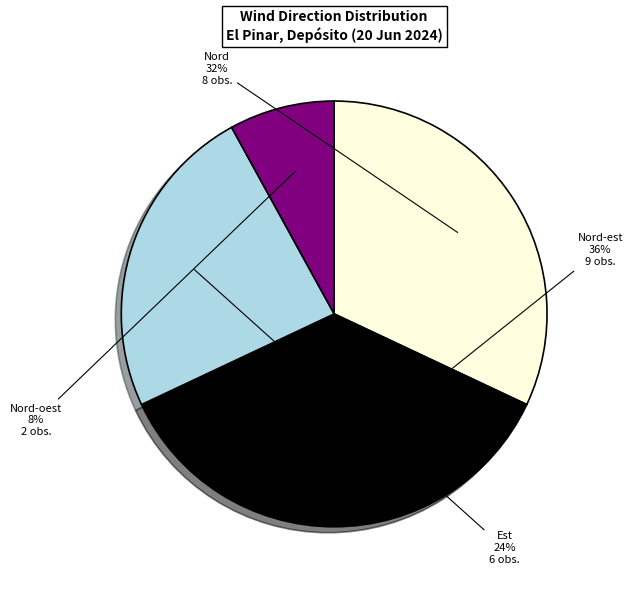

Combined, do Nord-est and Nord account for over 50%?

Yes